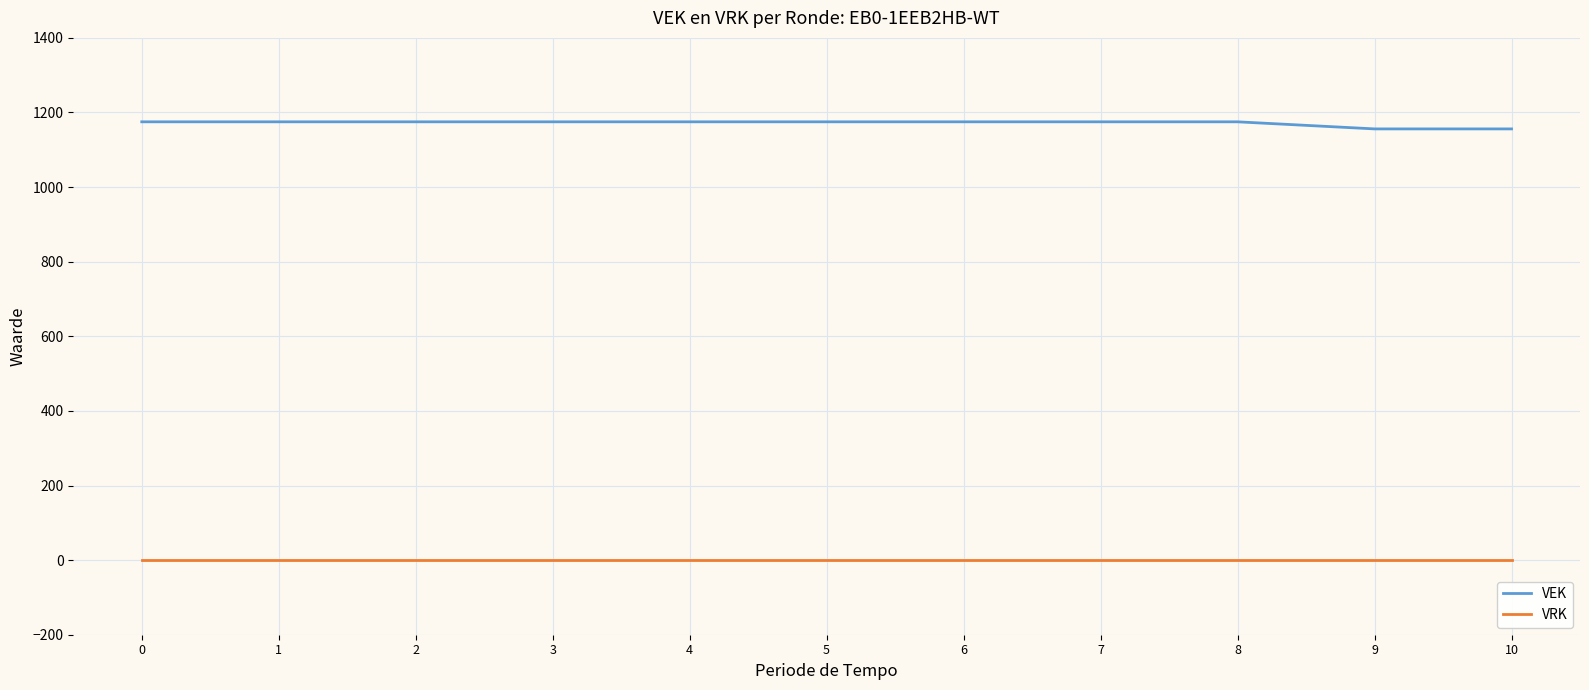

Rank the series by their maximum value, from lowest to highest.

VRK, VEK